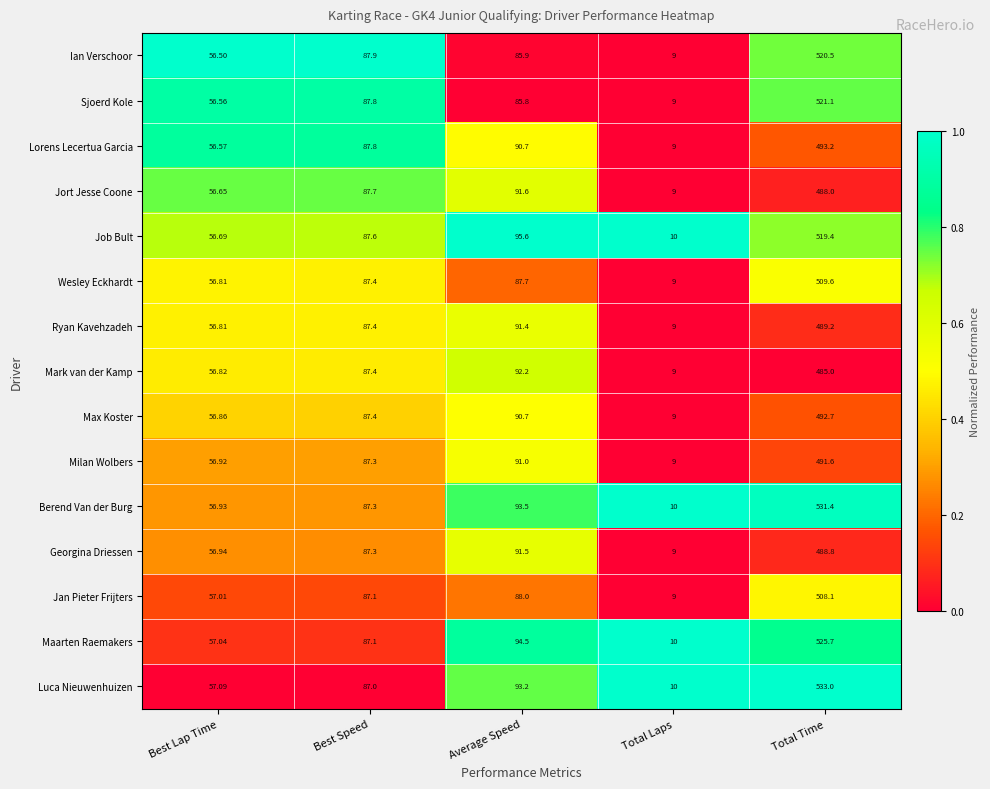

Rank the series by their maximum value, from lowest to highest.

Mark van der Kamp, Jort Jesse Coone, Georgina Driessen, Ryan Kavehzadeh, Milan Wolbers, Max Koster, Lorens Lecertua Garcia, Jan Pieter Frijters, Wesley Eckhardt, Job Bult, Ian Verschoor, Sjoerd Kole, Maarten Raemakers, Berend Van der Burg, Luca Nieuwenhuizen